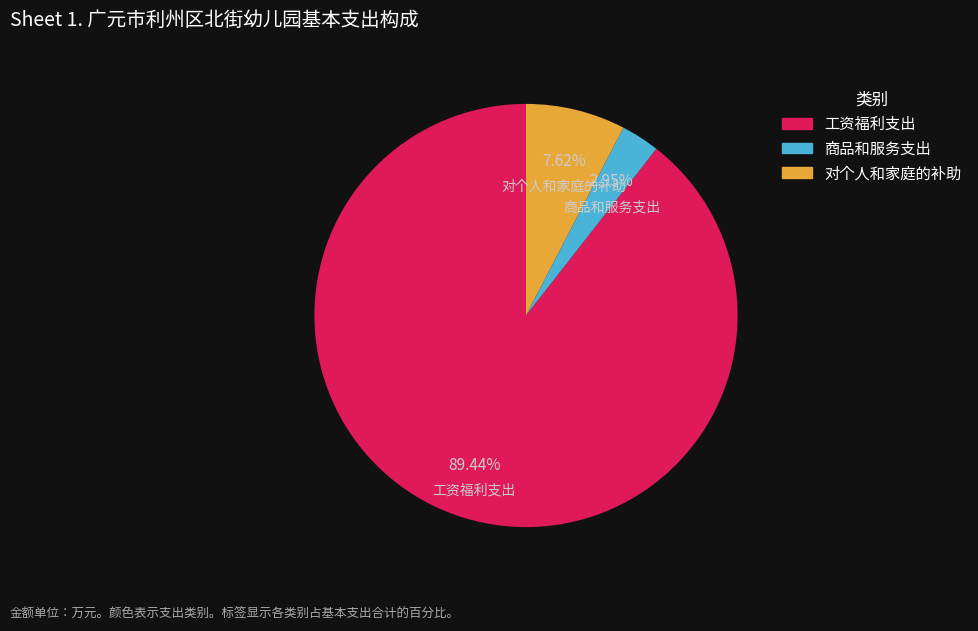

To the nearest percent, what percentage of the pie is 工资福利支出?

89%